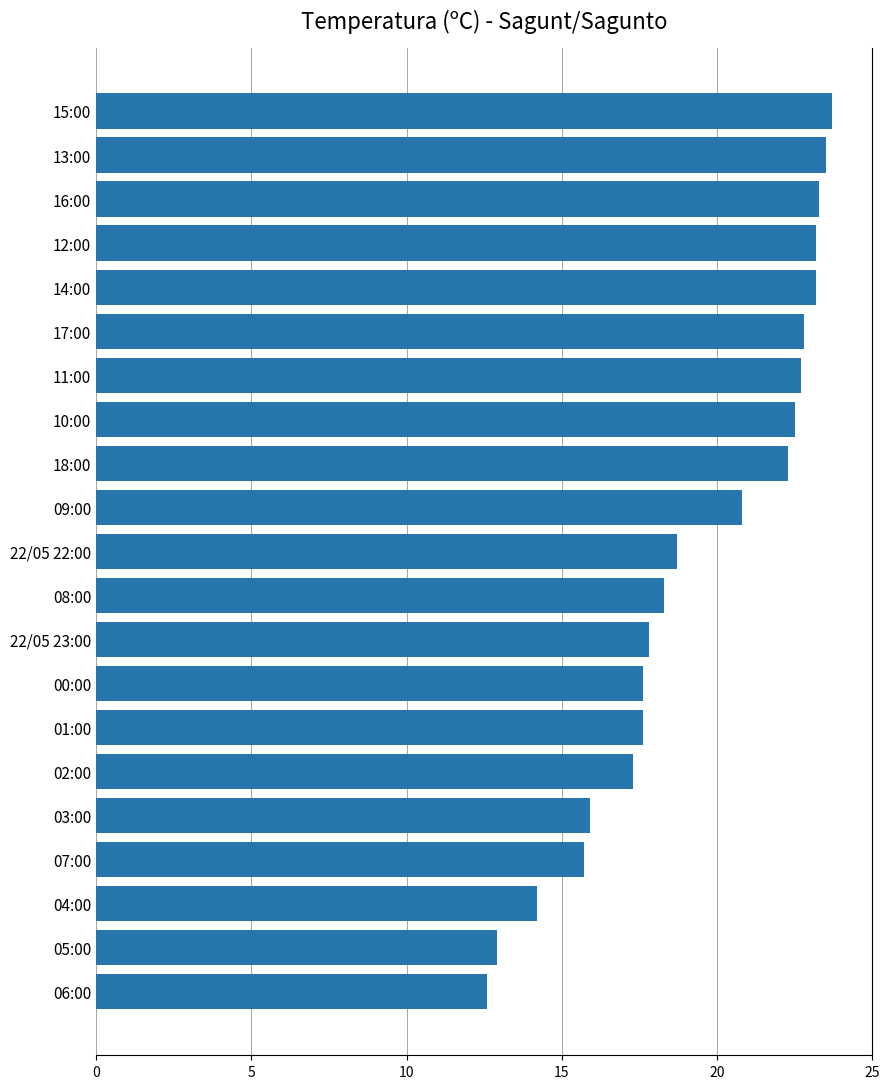

What is the difference between the maximum and second lowest values?

10.8